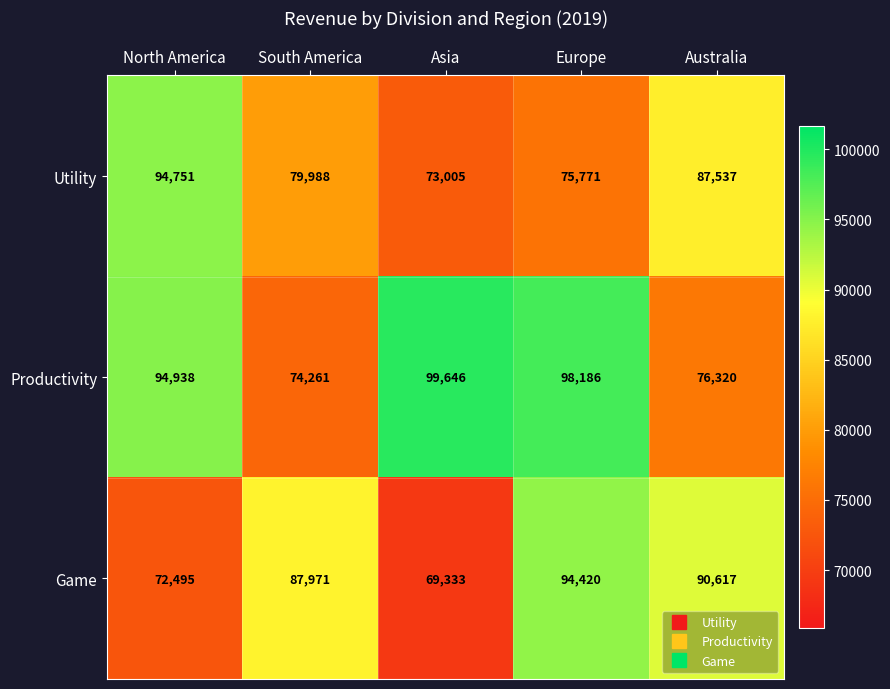

At which category is the sum across all series the highest?

Europe